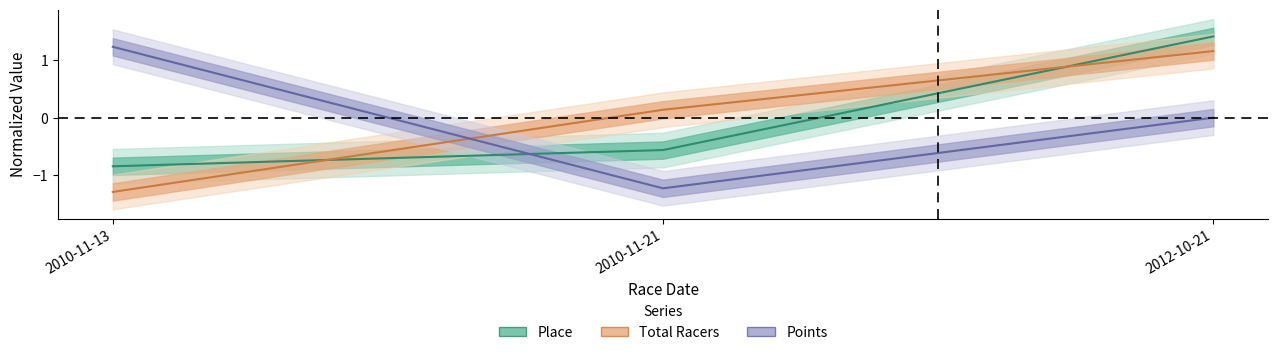

Reading right to left, what are all the values shown in this chart?

Place: 1.4	-0.6	-0.8
Total Racers: 1.2	0.1	-1.3
Points: -0.0	-1.2	1.2